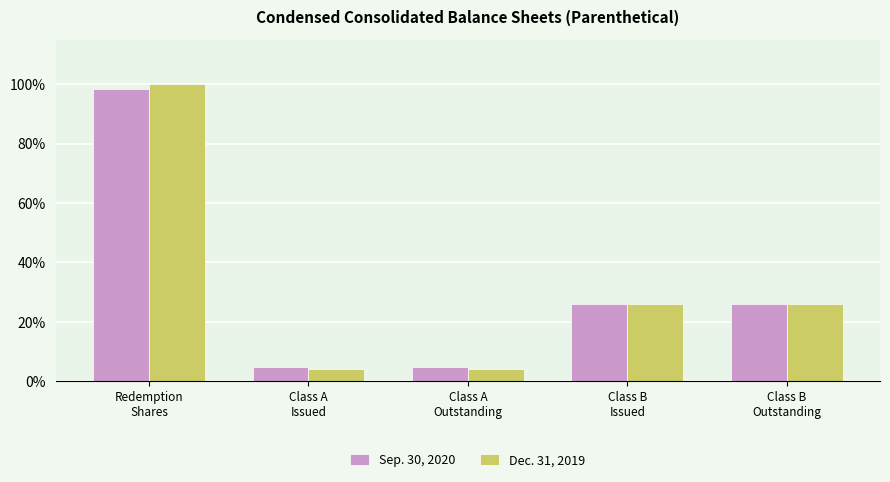

What is the maximum value shown in the chart?

100.0